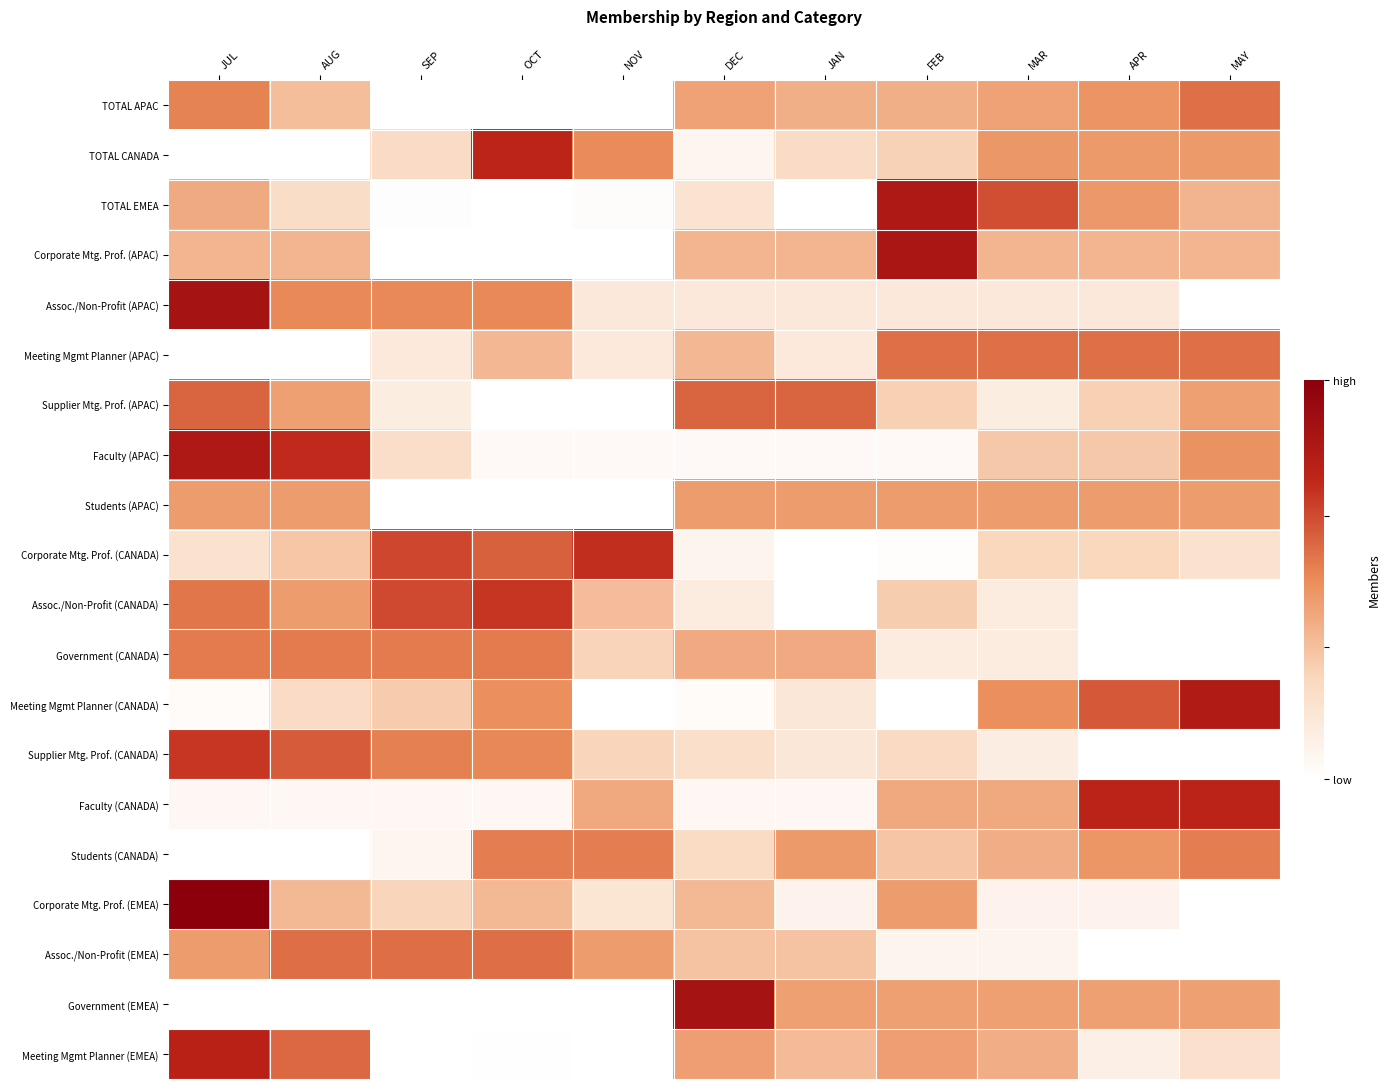

At how many categories does at least one series exceed 0?

11